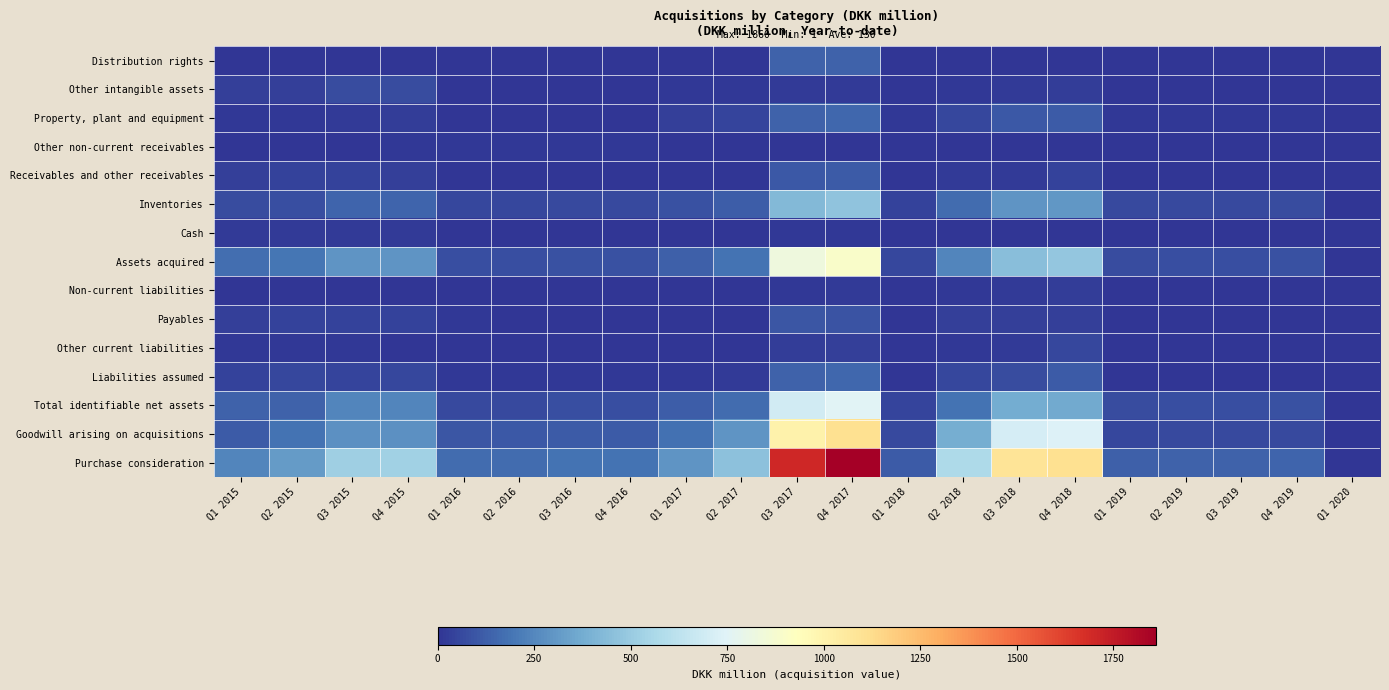

Reading left to right, list all the values displayed in this chart.

Distribution rights: Q1 2015=0	Q2 2015=0	Q3 2015=0	Q4 2015=0	Q1 2016=0	Q2 2016=0	Q3 2016=0	Q4 2016=0	Q1 2017=0	Q2 2017=0	Q3 2017=131	Q4 2017=131	Q1 2018=0	Q2 2018=0	Q3 2018=0	Q4 2018=0	Q1 2019=0	Q2 2019=0	Q3 2019=0	Q4 2019=0	Q1 2020=0
Other intangible assets: Q1 2015=35	Q2 2015=35	Q3 2015=69	Q4 2015=69	Q1 2016=0	Q2 2016=0	Q3 2016=0	Q4 2016=0	Q1 2017=12	Q2 2017=14	Q3 2017=17	Q4 2017=17	Q1 2018=2	Q2 2018=8	Q3 2018=21	Q4 2018=26	Q1 2019=0	Q2 2019=0	Q3 2019=0	Q4 2019=1	Q1 2020=0
Property, plant and equipment: Q1 2015=11	Q2 2015=11	Q3 2015=18	Q4 2015=23	Q1 2016=6	Q2 2016=5	Q3 2016=6	Q4 2016=6	Q1 2017=32	Q2 2017=44	Q3 2017=137	Q4 2017=152	Q1 2018=10	Q2 2018=55	Q3 2018=104	Q4 2018=109	Q1 2019=11	Q2 2019=13	Q3 2019=13	Q4 2019=13	Q1 2020=0
Other non-current receivables: Q1 2015=3	Q2 2015=6	Q3 2015=6	Q4 2015=12	Q1 2016=9	Q2 2016=9	Q3 2016=9	Q4 2016=9	Q1 2017=0	Q2 2017=0	Q3 2017=5	Q4 2017=6	Q1 2018=0	Q2 2018=0	Q3 2018=2	Q4 2018=2	Q1 2019=0	Q2 2019=0	Q3 2019=0	Q4 2019=0	Q1 2020=0
Receivables and other receivables: Q1 2015=34	Q2 2015=40	Q3 2015=39	Q4 2015=30	Q1 2016=2	Q2 2016=2	Q3 2016=4	Q4 2016=4	Q1 2017=1	Q2 2017=1	Q3 2017=107	Q4 2017=111	Q1 2018=1	Q2 2018=16	Q3 2018=19	Q4 2018=38	Q1 2019=0	Q2 2019=0	Q3 2019=0	Q4 2019=0	Q1 2020=0
Inventories: Q1 2015=69	Q2 2015=76	Q3 2015=139	Q4 2015=141	Q1 2016=56	Q2 2016=56	Q3 2016=61	Q4 2016=61	Q1 2017=84	Q2 2017=123	Q3 2017=427	Q4 2017=470	Q1 2018=38	Q2 2018=160	Q3 2018=296	Q4 2018=302	Q1 2019=61	Q2 2019=63	Q3 2019=63	Q4 2019=70	Q1 2020=0
Cash: Q1 2015=21	Q2 2015=21	Q3 2015=21	Q4 2015=21	Q1 2016=0	Q2 2016=1	Q3 2016=1	Q4 2016=1	Q1 2017=0	Q2 2017=0	Q3 2017=10	Q4 2017=10	Q1 2018=0	Q2 2018=4	Q3 2018=4	Q4 2018=4	Q1 2019=0	Q2 2019=0	Q3 2019=0	Q4 2019=0	Q1 2020=0
Assets acquired: Q1 2015=173	Q2 2015=189	Q3 2015=292	Q4 2015=296	Q1 2016=73	Q2 2016=73	Q3 2016=81	Q4 2016=81	Q1 2017=129	Q2 2017=182	Q3 2017=834	Q4 2017=897	Q1 2018=51	Q2 2018=243	Q3 2018=446	Q4 2018=481	Q1 2019=72	Q2 2019=76	Q3 2019=76	Q4 2019=84	Q1 2020=0
Non-current liabilities: Q1 2015=2	Q2 2015=4	Q3 2015=0	Q4 2015=5	Q1 2016=0	Q2 2016=2	Q3 2016=2	Q4 2016=2	Q1 2017=4	Q2 2017=6	Q3 2017=13	Q4 2017=17	Q1 2018=2	Q2 2018=9	Q3 2018=17	Q4 2018=23	Q1 2019=0	Q2 2019=0	Q3 2019=0	Q4 2019=0	Q1 2020=0
Payables: Q1 2015=32	Q2 2015=37	Q3 2015=37	Q4 2015=40	Q1 2016=8	Q2 2016=6	Q3 2016=6	Q4 2016=6	Q1 2017=4	Q2 2017=5	Q3 2017=95	Q4 2017=94	Q1 2018=1	Q2 2018=34	Q3 2018=35	Q4 2018=31	Q1 2019=0	Q2 2019=0	Q3 2019=0	Q4 2019=0	Q1 2020=0
Other current liabilities: Q1 2015=8	Q2 2015=12	Q3 2015=13	Q4 2015=7	Q1 2016=0	Q2 2016=0	Q3 2016=0	Q4 2016=0	Q1 2017=4	Q2 2017=5	Q3 2017=29	Q4 2017=35	Q1 2018=2	Q2 2018=14	Q3 2018=20	Q4 2018=58	Q1 2019=1	Q2 2019=1	Q3 2019=2	Q4 2019=2	Q1 2020=0
Liabilities assumed: Q1 2015=42	Q2 2015=53	Q3 2015=50	Q4 2015=52	Q1 2016=8	Q2 2016=8	Q3 2016=8	Q4 2016=8	Q1 2017=12	Q2 2017=16	Q3 2017=137	Q4 2017=146	Q1 2018=5	Q2 2018=57	Q3 2018=72	Q4 2018=112	Q1 2019=1	Q2 2019=1	Q3 2019=2	Q4 2019=2	Q1 2020=0
Total identifiable net assets: Q1 2015=131	Q2 2015=136	Q3 2015=242	Q4 2015=244	Q1 2016=65	Q2 2016=65	Q3 2016=73	Q4 2016=73	Q1 2017=117	Q2 2017=166	Q3 2017=697	Q4 2017=751	Q1 2018=46	Q2 2018=186	Q3 2018=374	Q4 2018=369	Q1 2019=71	Q2 2019=76	Q3 2019=74	Q4 2019=82	Q1 2020=0
Goodwill arising on acquisitions: Q1 2015=109	Q2 2015=182	Q3 2015=279	Q4 2015=281	Q1 2016=101	Q2 2016=102	Q3 2016=115	Q4 2016=115	Q1 2017=179	Q2 2017=295	Q3 2017=1004	Q4 2017=1109	Q1 2018=64	Q2 2018=384	Q3 2018=711	Q4 2018=739	Q1 2019=57	Q2 2019=59	Q3 2019=59	Q4 2019=59	Q1 2020=0
Purchase consideration: Q1 2015=240	Q2 2015=318	Q3 2015=521	Q4 2015=525	Q1 2016=166	Q2 2016=167	Q3 2016=188	Q4 2016=188	Q1 2017=296	Q2 2017=461	Q3 2017=1701	Q4 2017=1860	Q1 2018=110	Q2 2018=570	Q3 2018=1085	Q4 2018=1108	Q1 2019=128	Q2 2019=134	Q3 2019=134	Q4 2019=140	Q1 2020=0